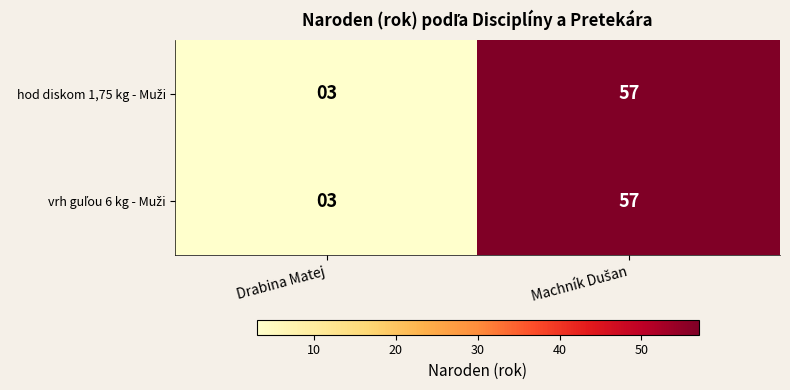

What is the minimum value shown in the chart?

3